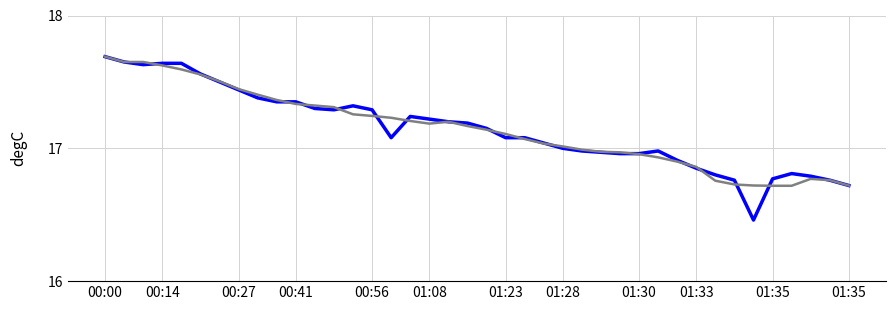

What is the greatest value displayed?

17.7